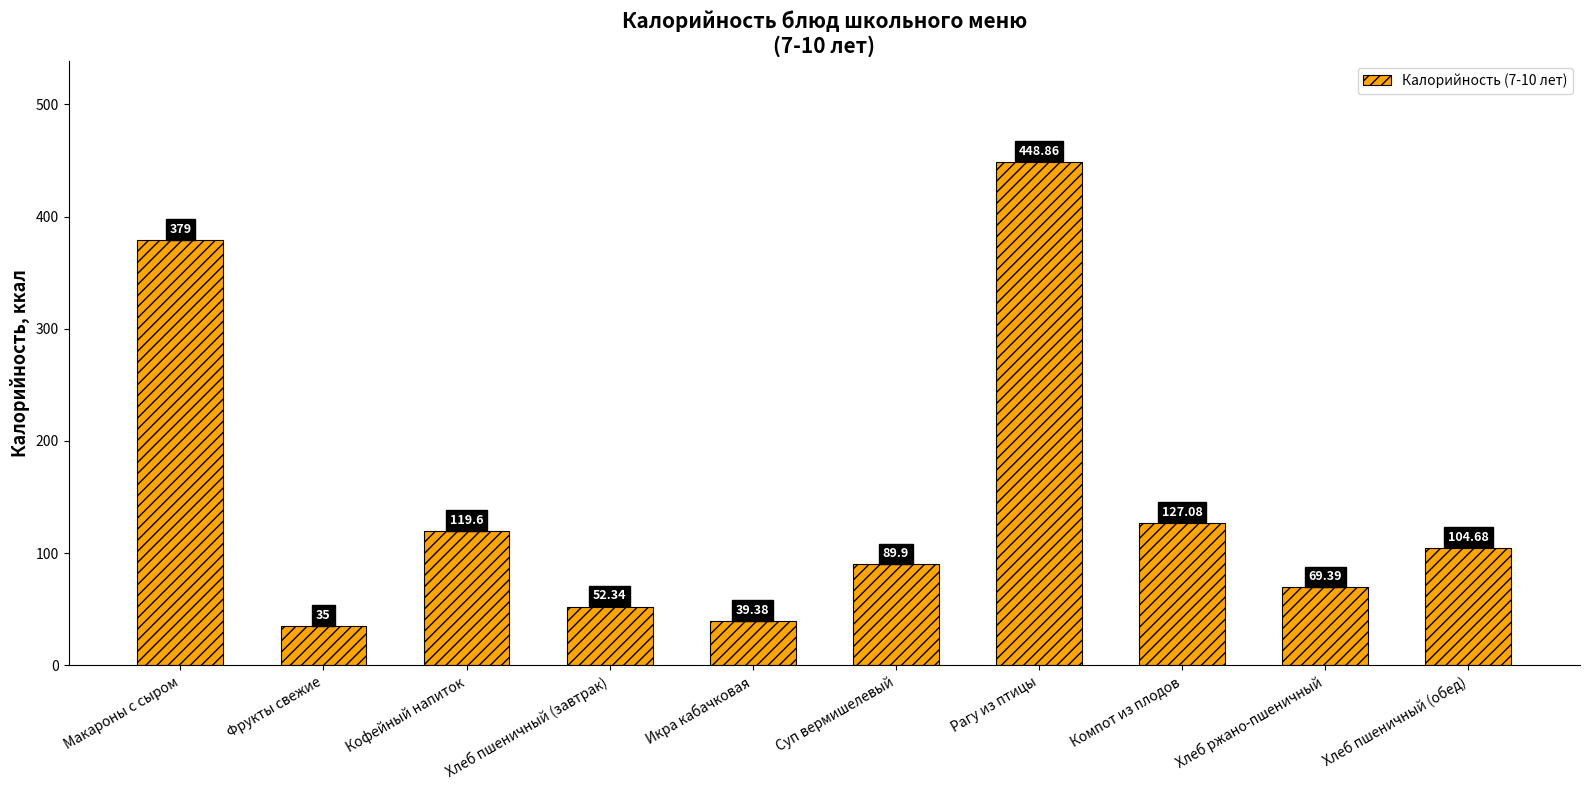

What is the value of the 9th bar from the left?

69.4